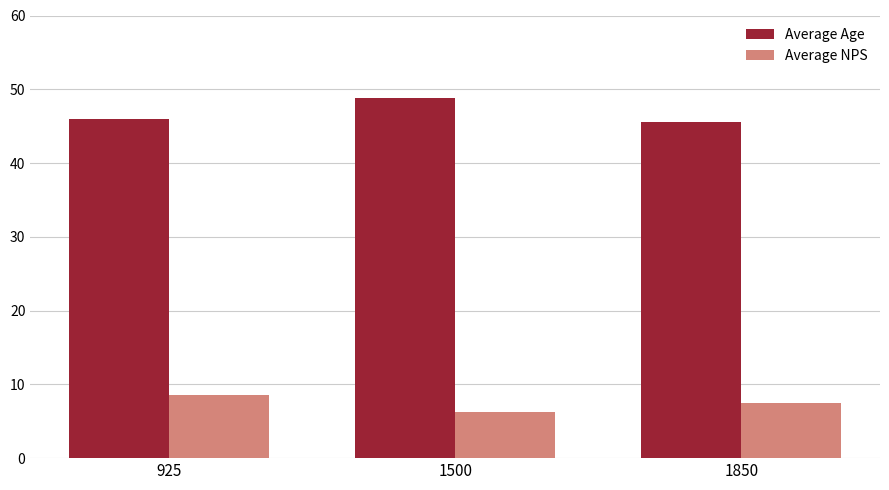

Where is Average Age nearest to the value 47?

925